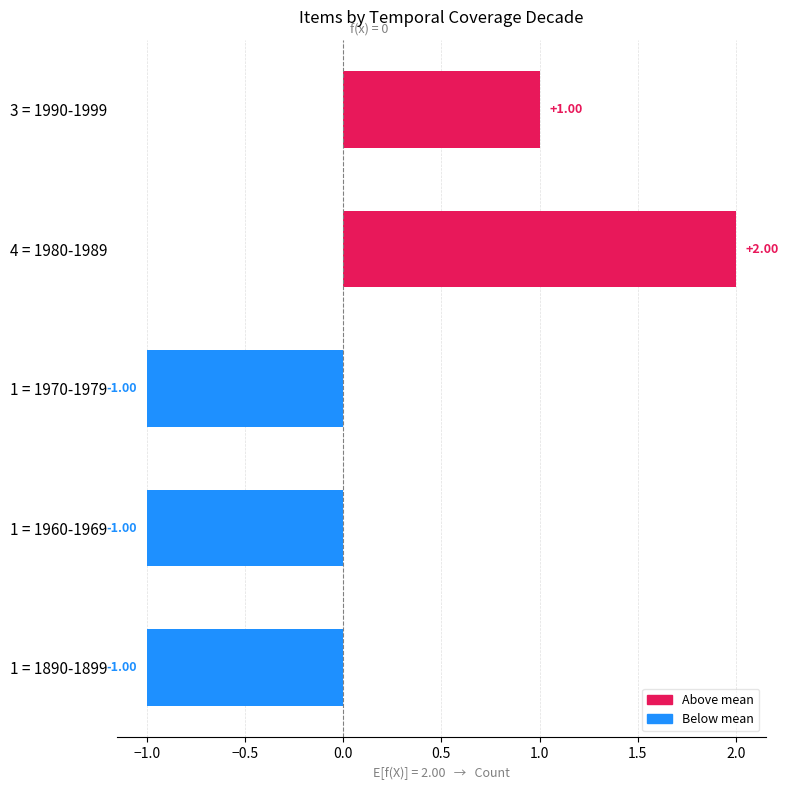

How many bars are there in total?

5